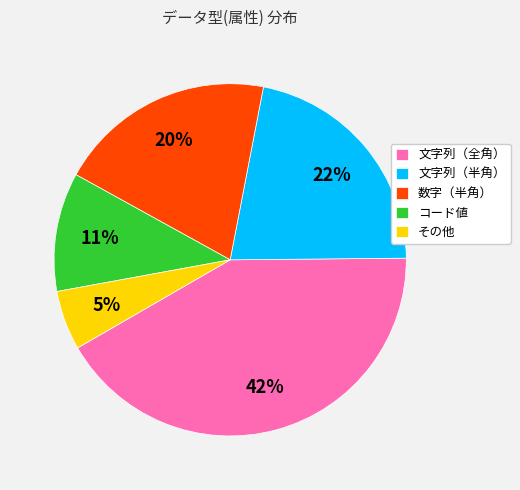

Between 数字（半角） and その他, which is larger?

数字（半角）